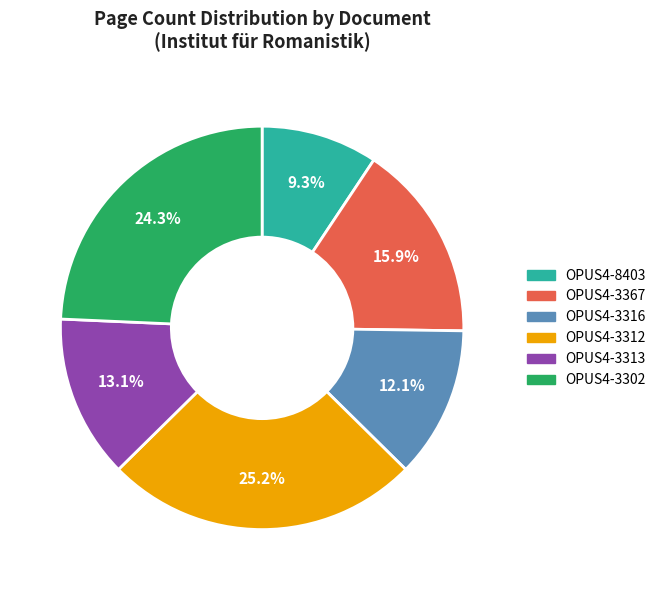

Does any single category account for the majority?

No